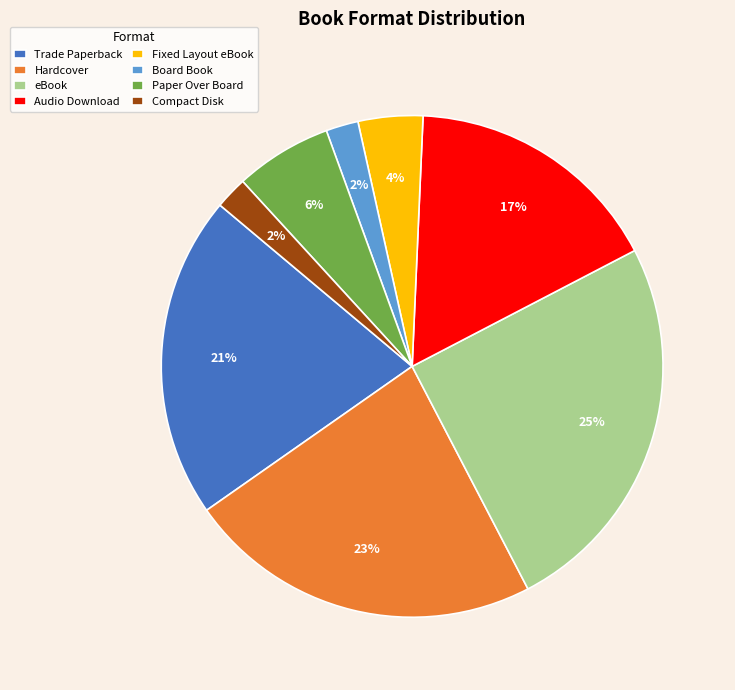

What is the largest slice in the pie chart?

eBook